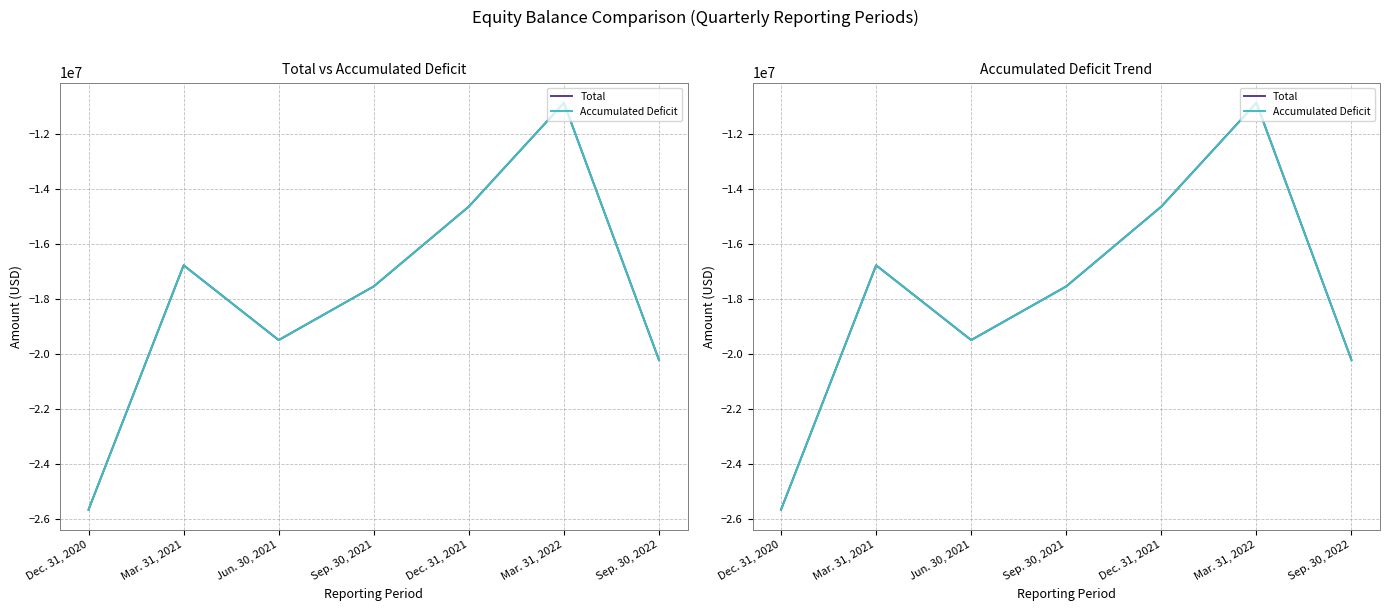

In Accumulated Deficit, how many points are higher than both neighbors (excluding endpoints)?

2